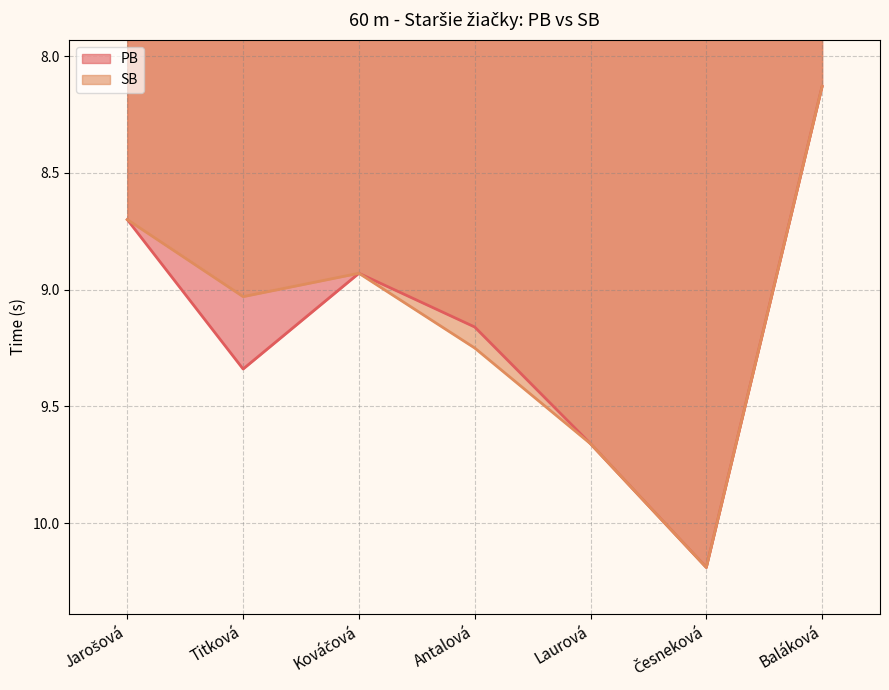

What is the approximate value of SB at Antalová?

9.2